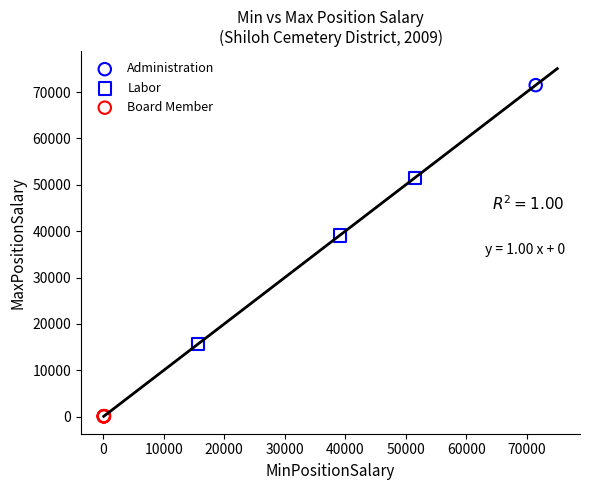

Which series contains the lowest Y value?

Board Member